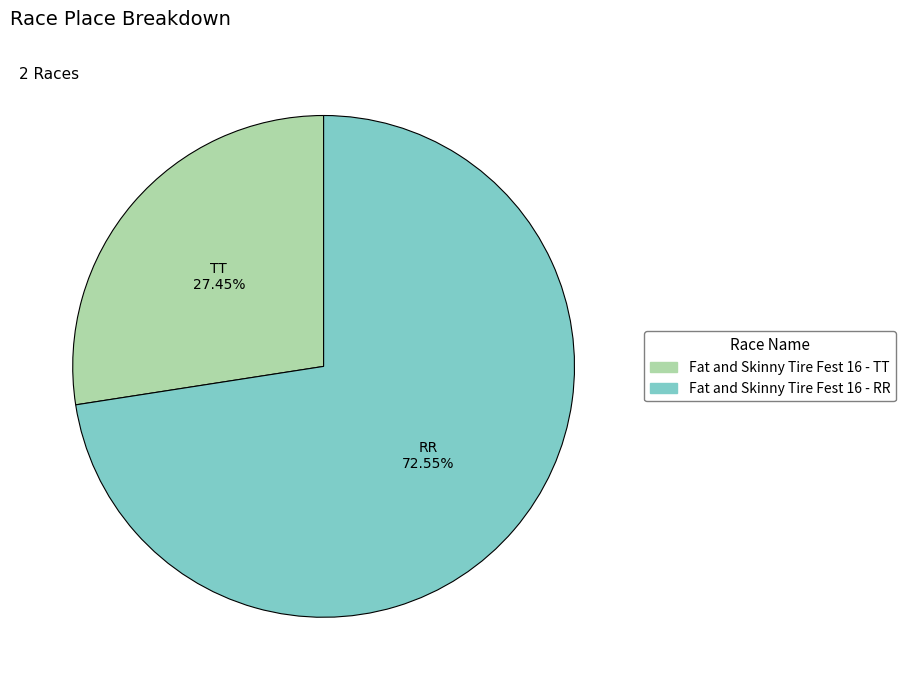

How many slices are in this pie chart?

2